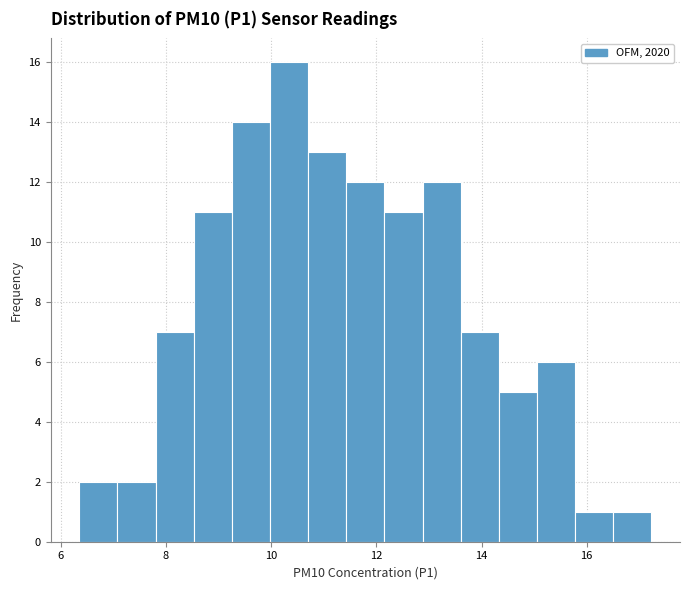

Read against the x-axis, roughly where is the centre of the tallest bar?

10.4